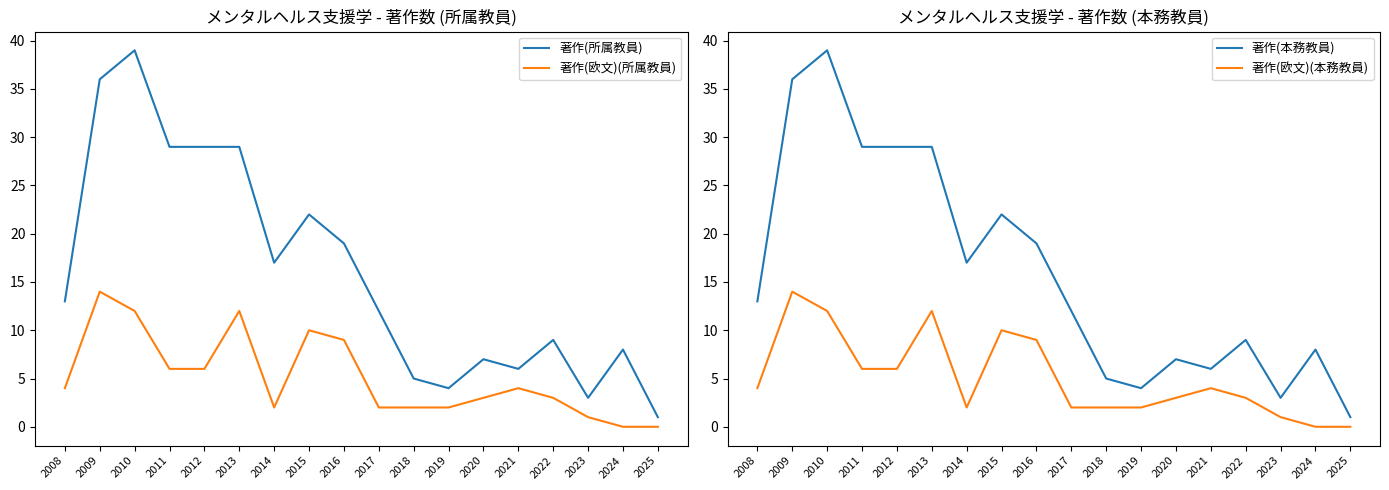

At which label does 著作(本務教員) reach its minimum?

2025